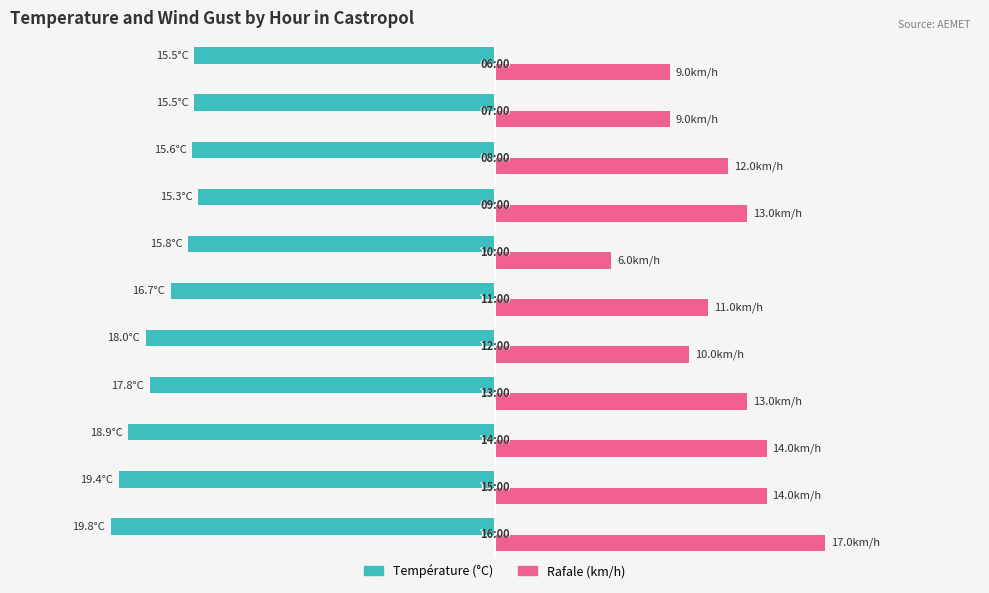

What are all the series names shown in the legend?

Température (°C), Rafale (km/h)